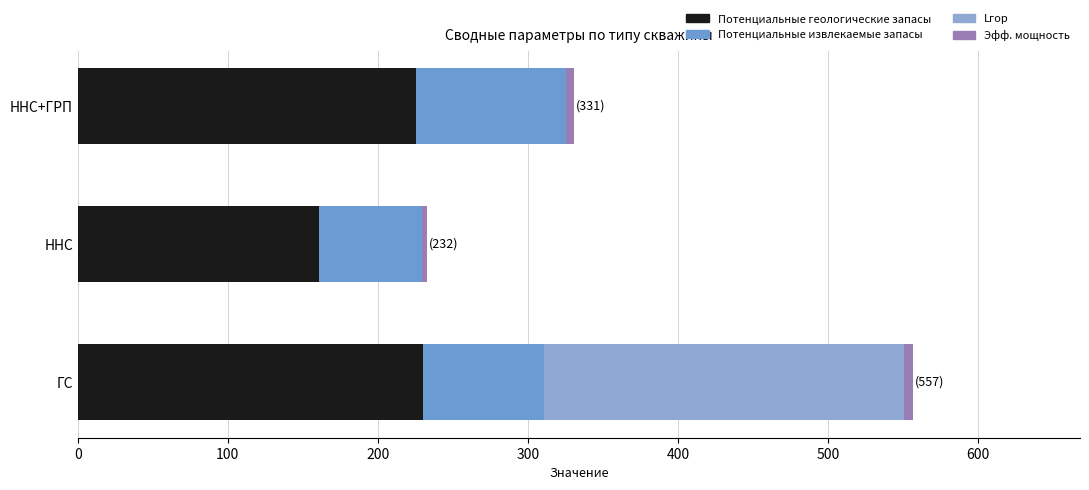

Count the number of data series in this chart.

4